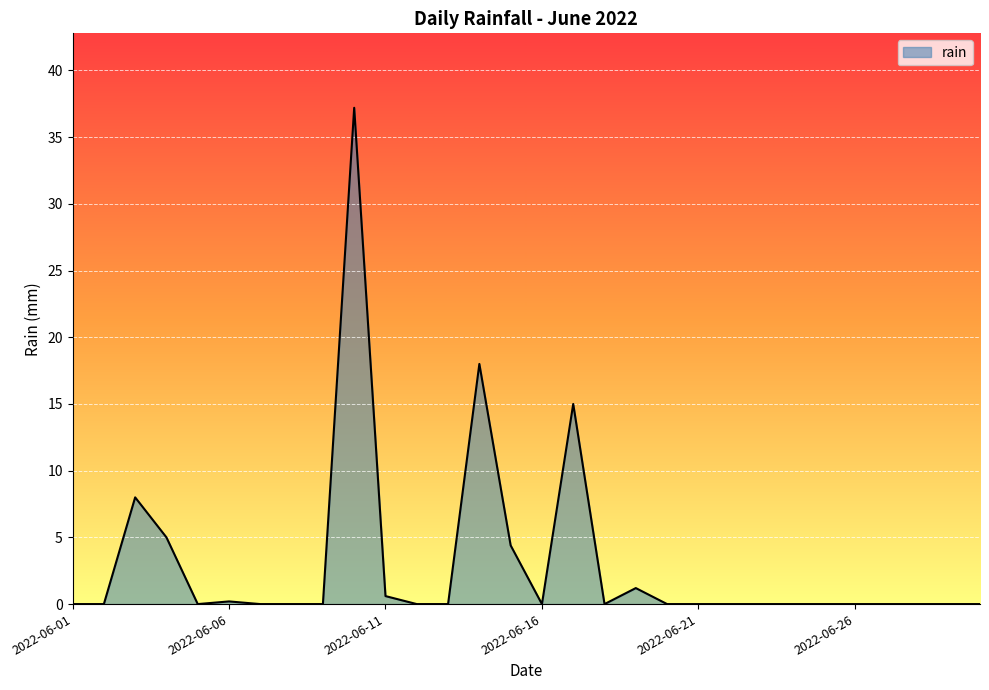

What is the difference between the maximum and minimum values?

37.2